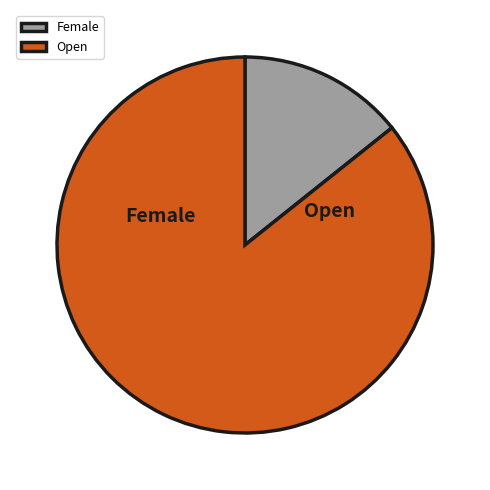

Approximately how many times larger is the value at Open compared to Female?

6.0